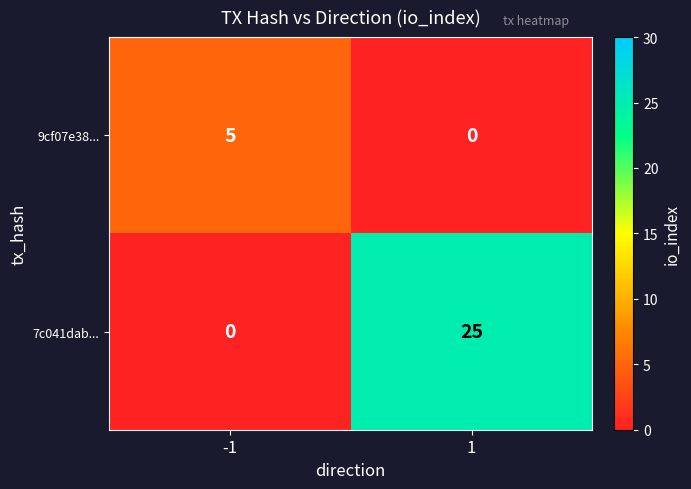

How many data points in 9cf07e38... are less than 5?

1